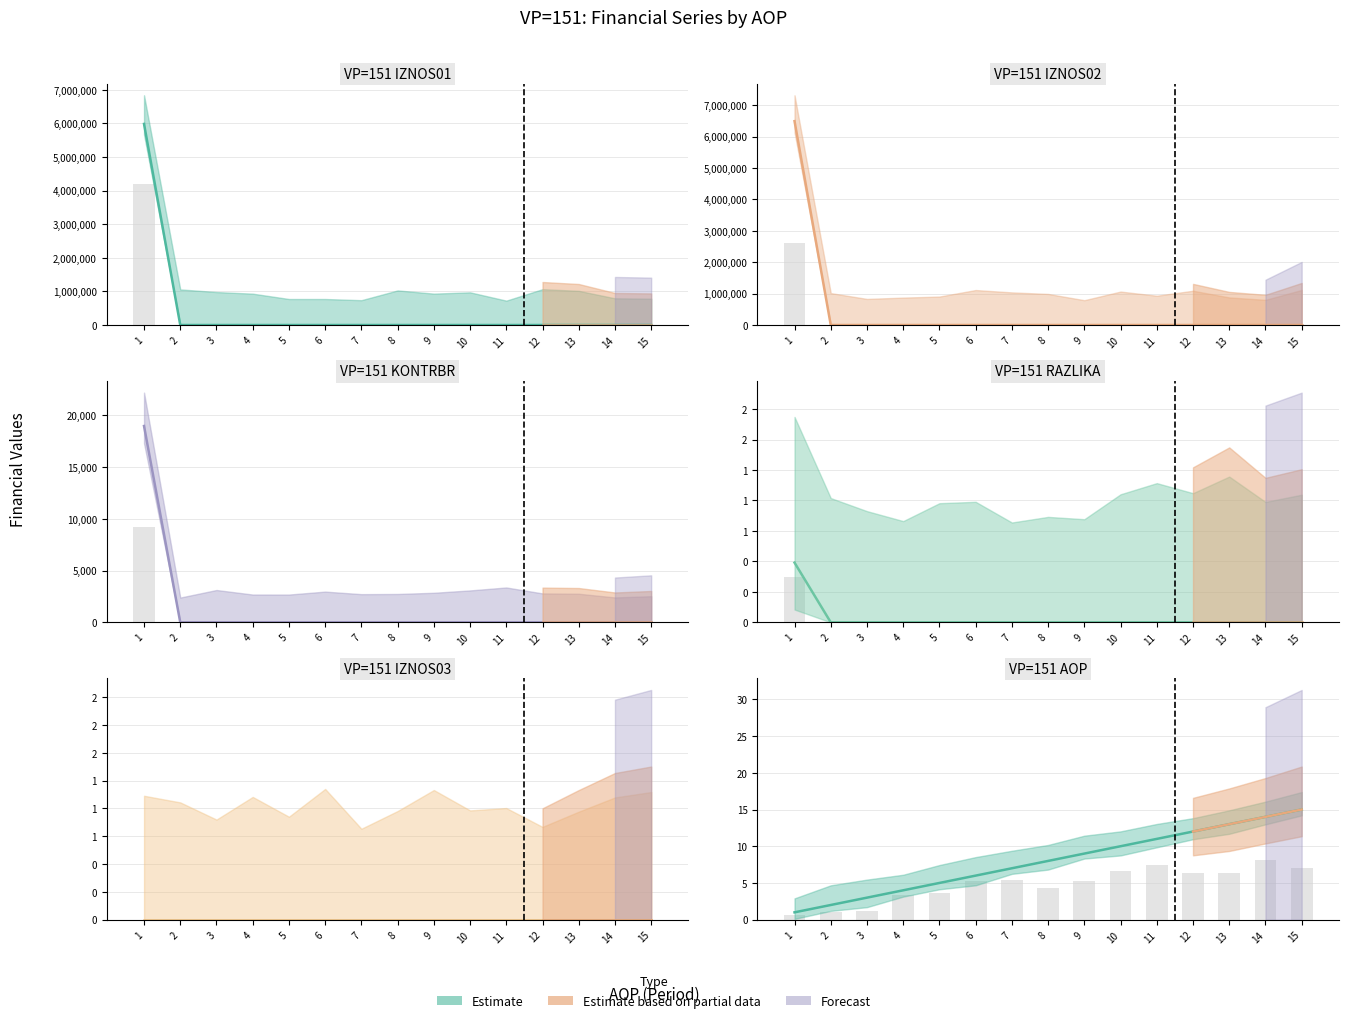

How many positive values does the IZNOS01 series have?

1